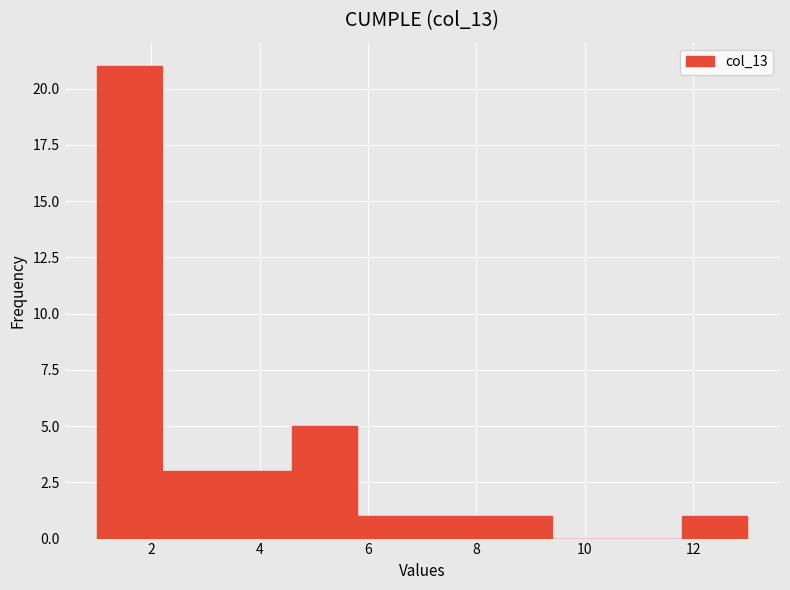

Reading left to right, list every bar in this chart as the range it spans on the x-axis followed by its height. The values are not printed on the chart, so give them approximately, as read against the axis.

1.0 to 2.2: 21
2.2 to 3.4: 3
3.4 to 4.6: 3
4.6 to 5.8: 5
5.8 to 7.0: 1
7.0 to 8.2: 1
8.2 to 9.4: 1
9.4 to 10.6: 0
10.6 to 11.8: 0
11.8 to 13.0: 1